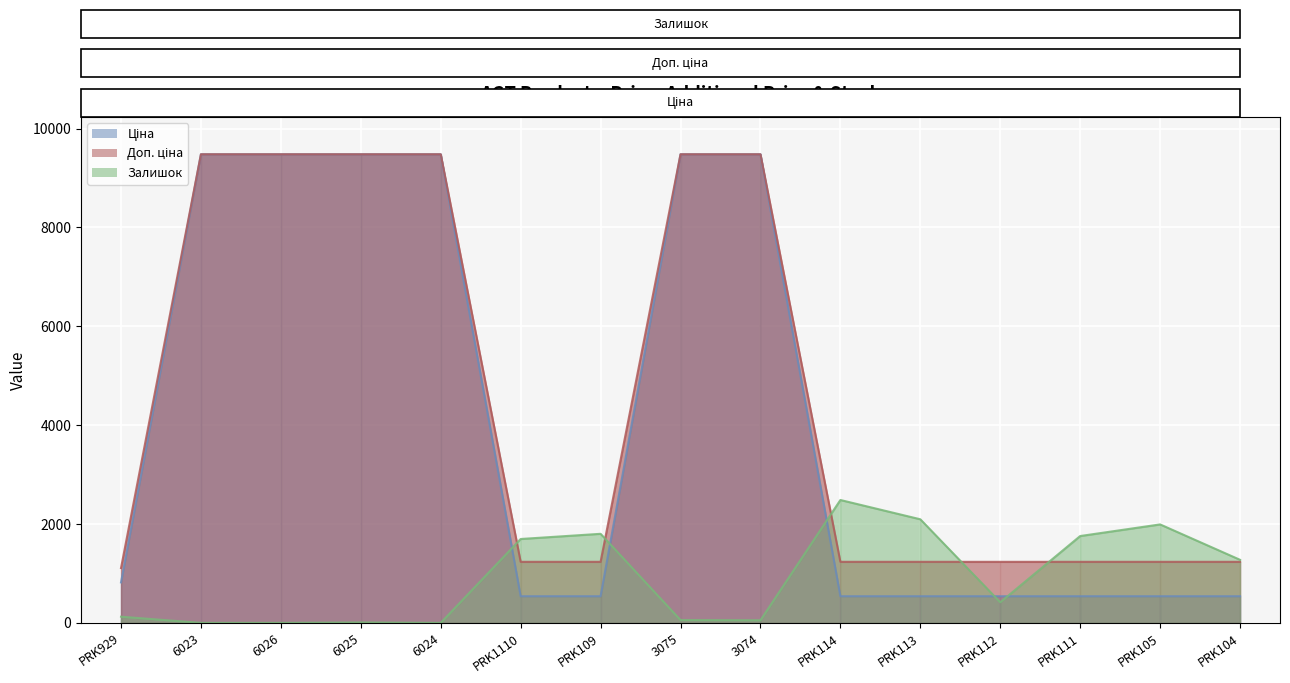

In Залишок, how many points are higher than both neighbors (excluding endpoints)?

4